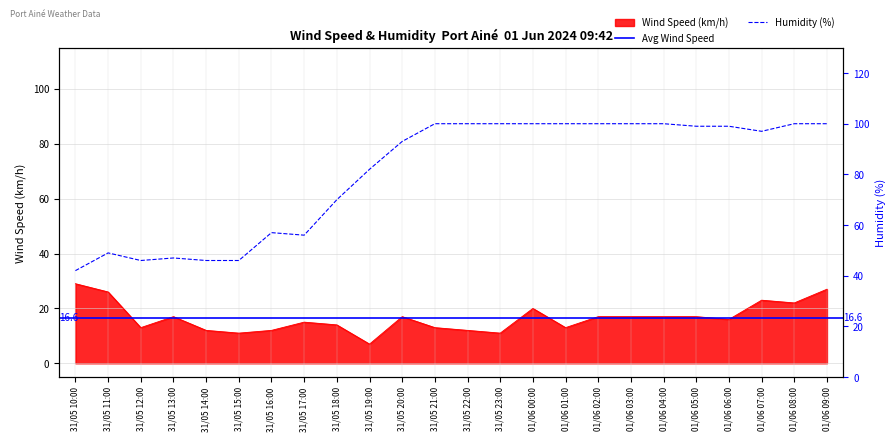

Is the value of Humidity (%) at 01/06 05:00 greater than the value of Wind Speed (km/h) at 31/05 18:00?

Yes